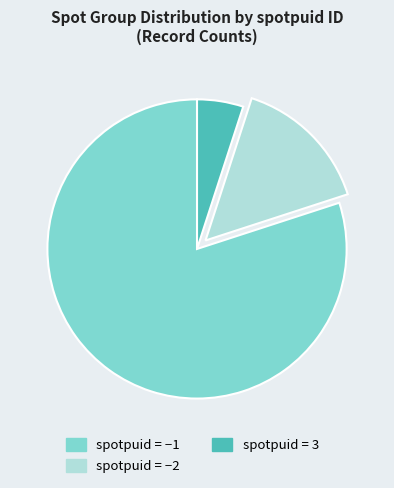

Is there a majority slice in this chart?

Yes